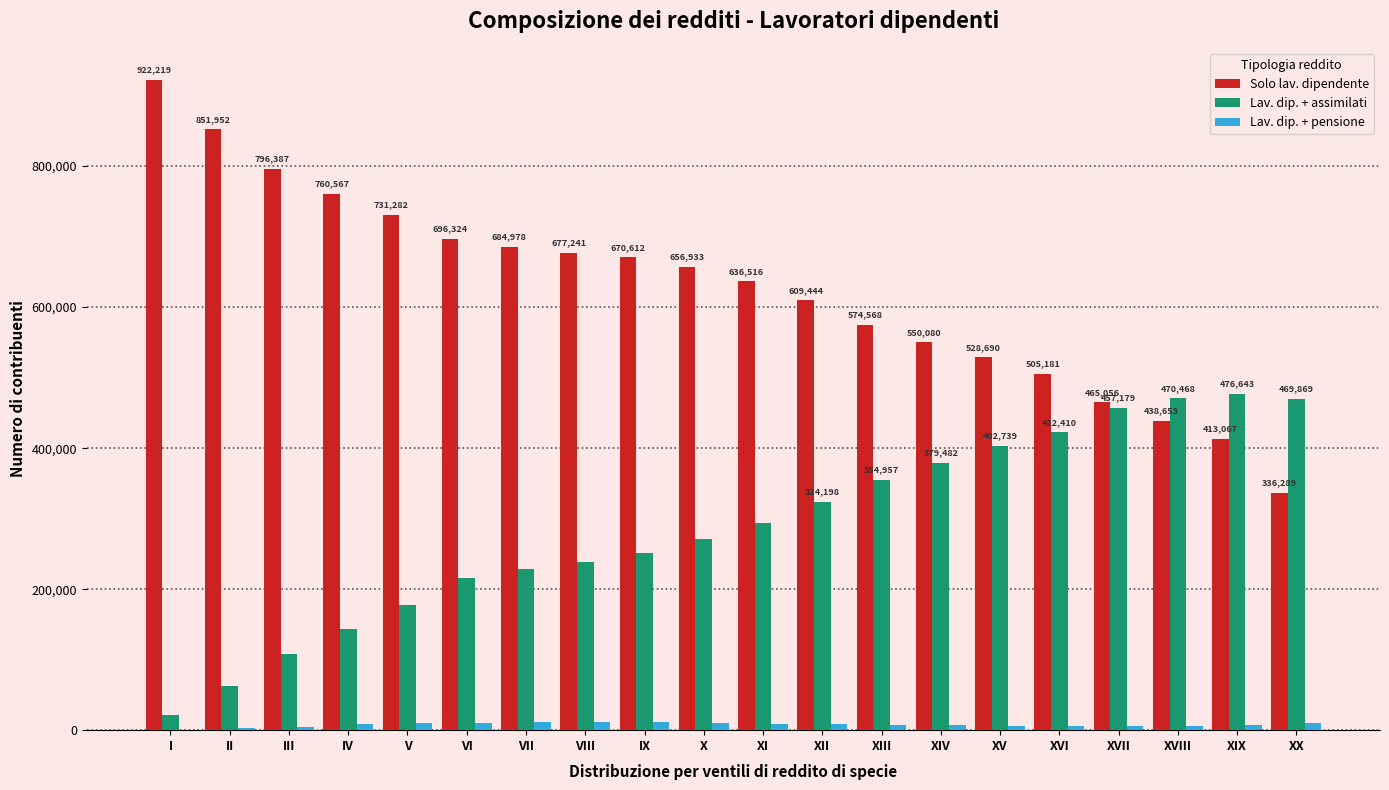

What is the maximum value shown in the chart?

922219